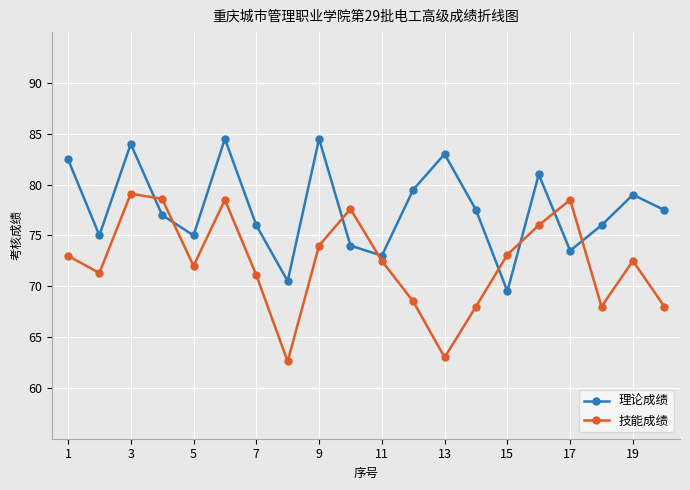

Which series has the largest total across all categories?

理论成绩